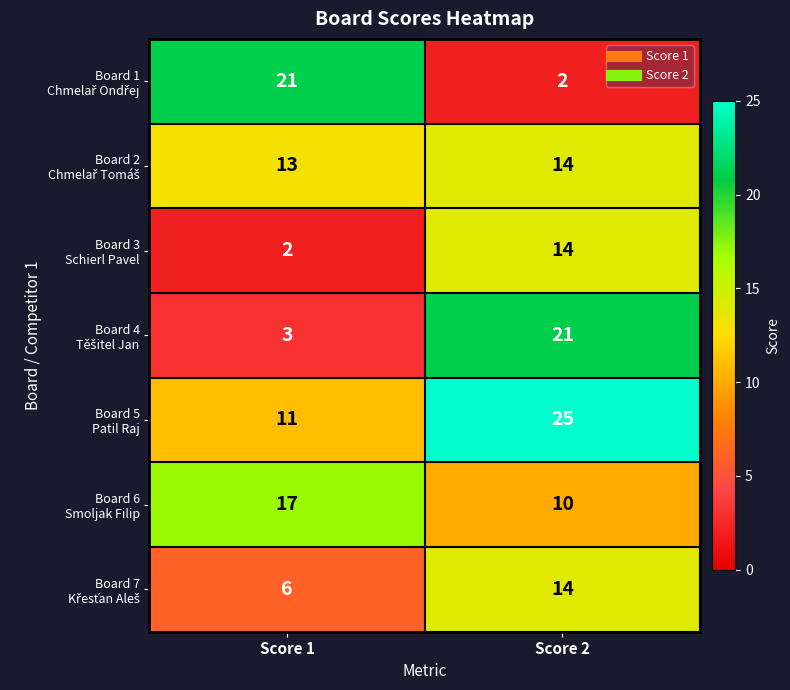

What is the maximum value shown in the chart?

25